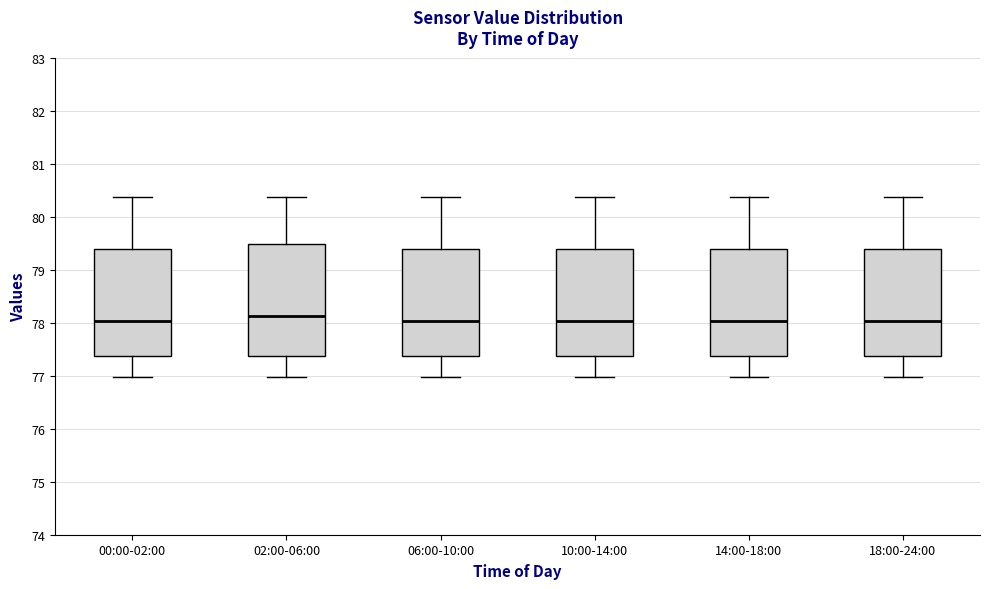

Reading left to right, read every box against the y-axis: the position of its median line, the range the box covers, and the ends of its whiskers. The values are not printed on the chart, so give them approximately, as read against the axis.

00:00-02:00: median 78.0, box 77.4 to 79.4, whiskers 77.0 to 80.4
02:00-06:00: median 78.1, box 77.4 to 79.5, whiskers 77.0 to 80.4
06:00-10:00: median 78.0, box 77.4 to 79.4, whiskers 77.0 to 80.4
10:00-14:00: median 78.0, box 77.4 to 79.4, whiskers 77.0 to 80.4
14:00-18:00: median 78.0, box 77.4 to 79.4, whiskers 77.0 to 80.4
18:00-24:00: median 78.0, box 77.4 to 79.4, whiskers 77.0 to 80.4